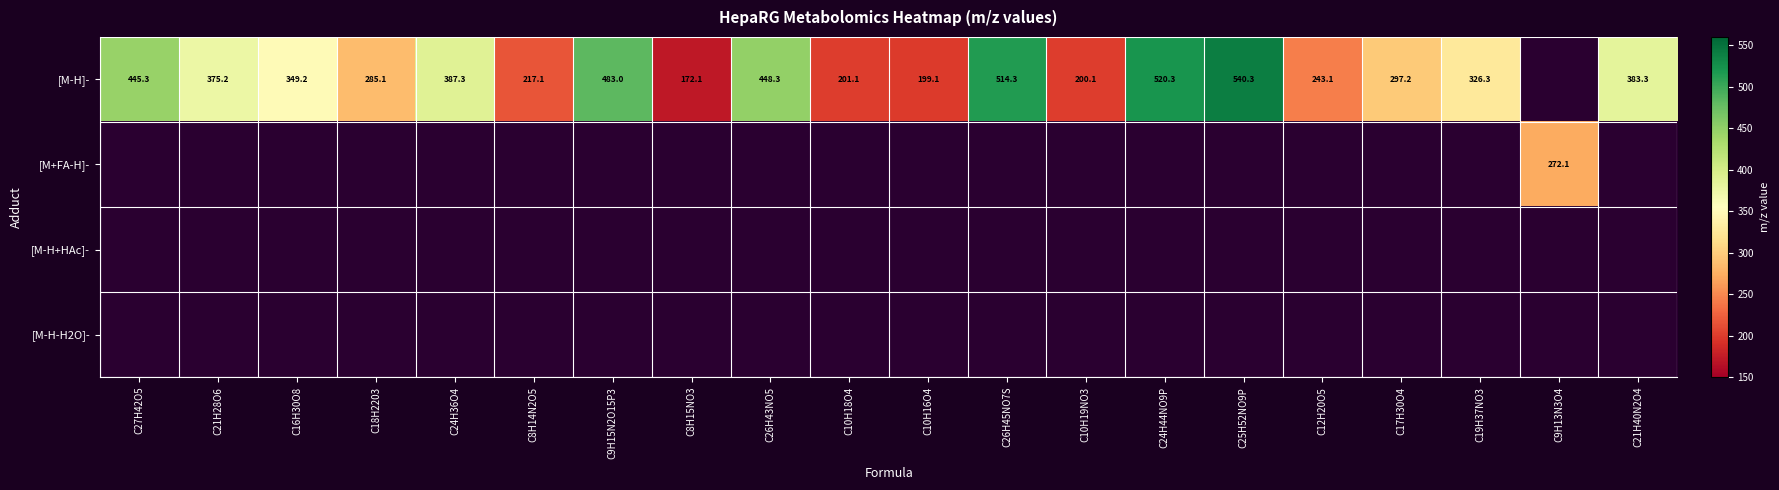

The value of [M-H]- at C24H44NO9P is 520.3. True or false?

True